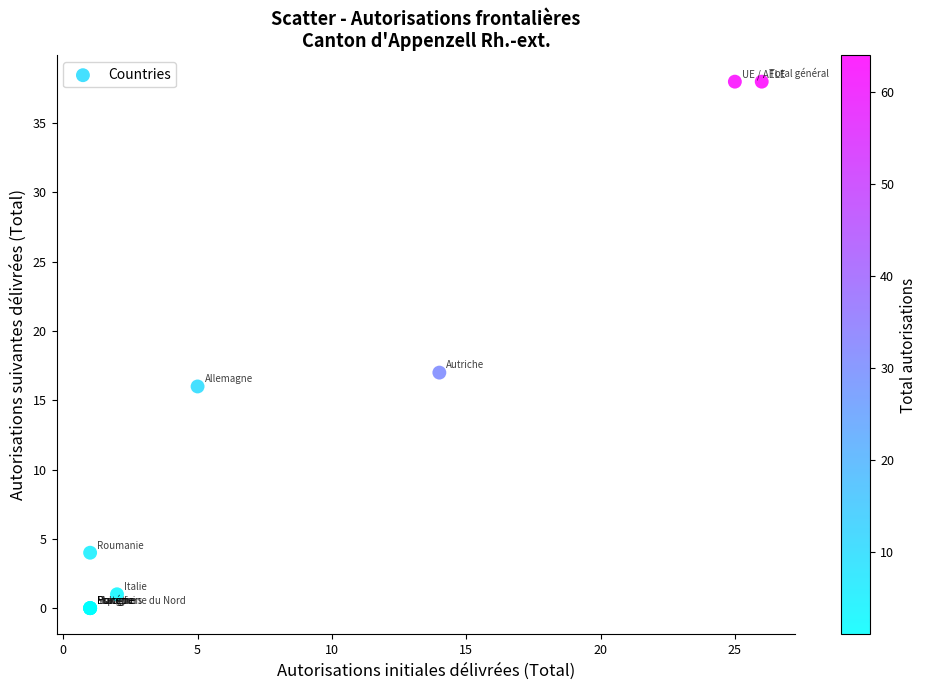

What Y value in the scatter plot is closest to 19?

17